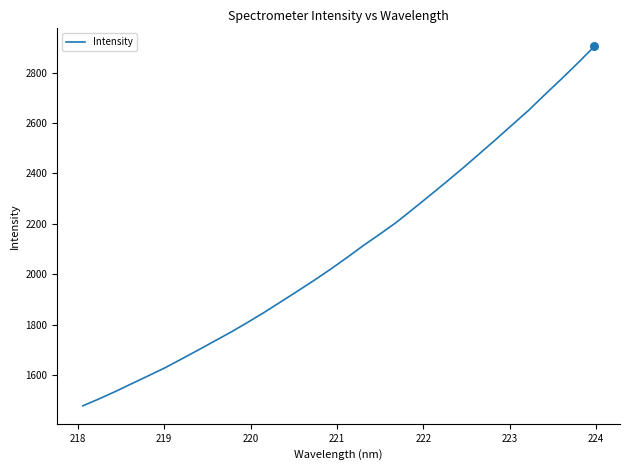

What is the smallest value displayed?

1478.4